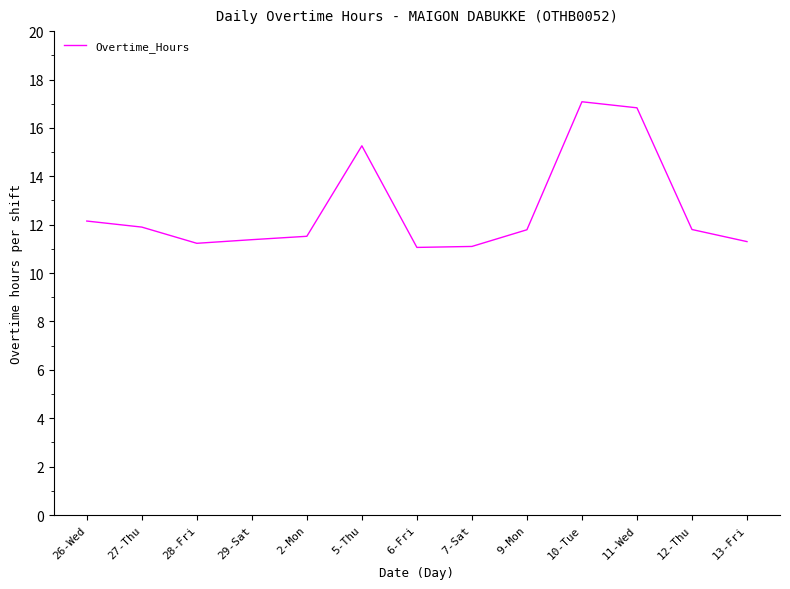

What position from the left is 2-Mon?

5